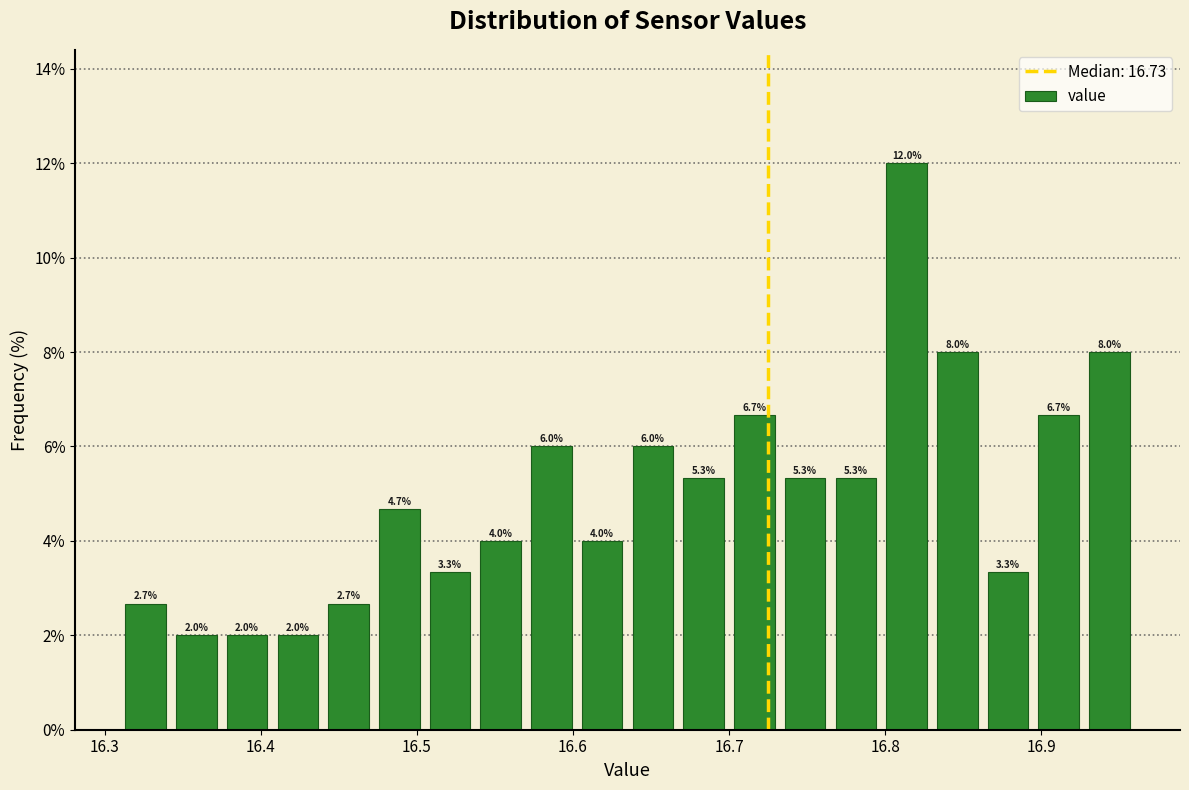

Read against the x-axis, roughly where is the centre of the tallest bar?

16.81